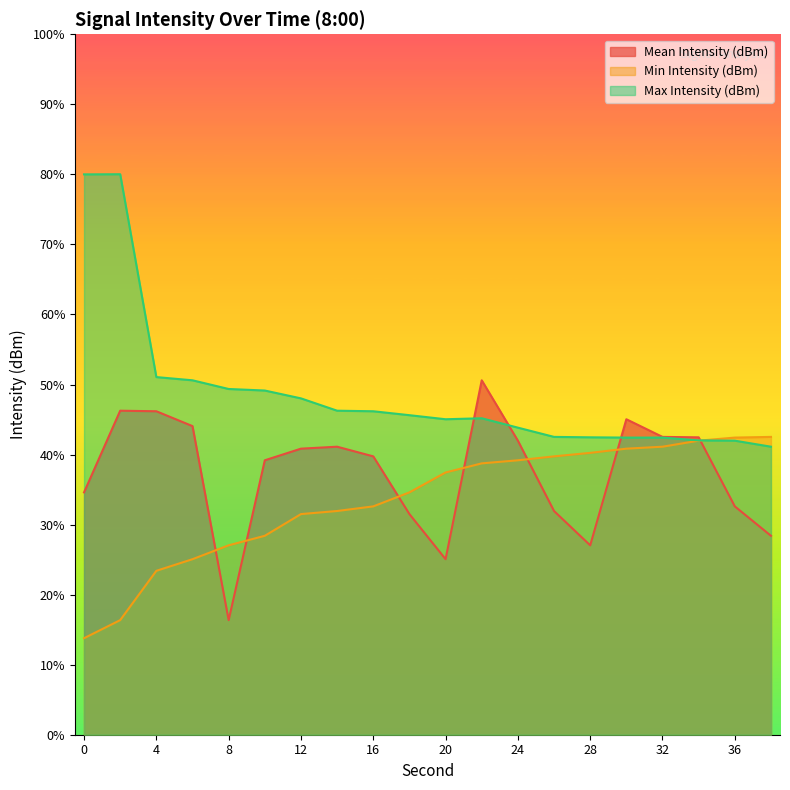

In Max Intensity (dBm), how many points are higher than both neighbors (excluding endpoints)?

2